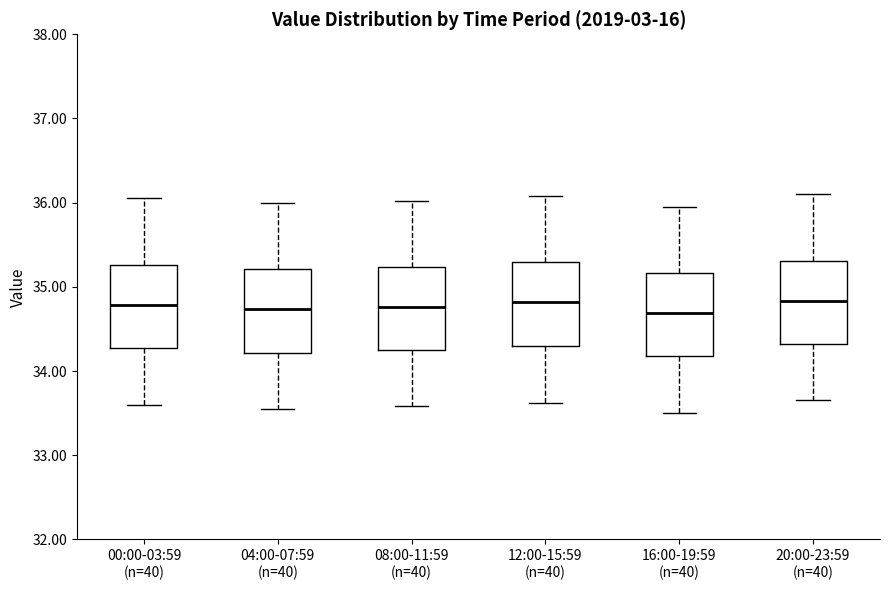

Where does the lower whisker of the box for 12:00-15:59 (n=40) end on the y-axis? The values are not printed on the chart, so give them approximately, as read against the axis.

33.6